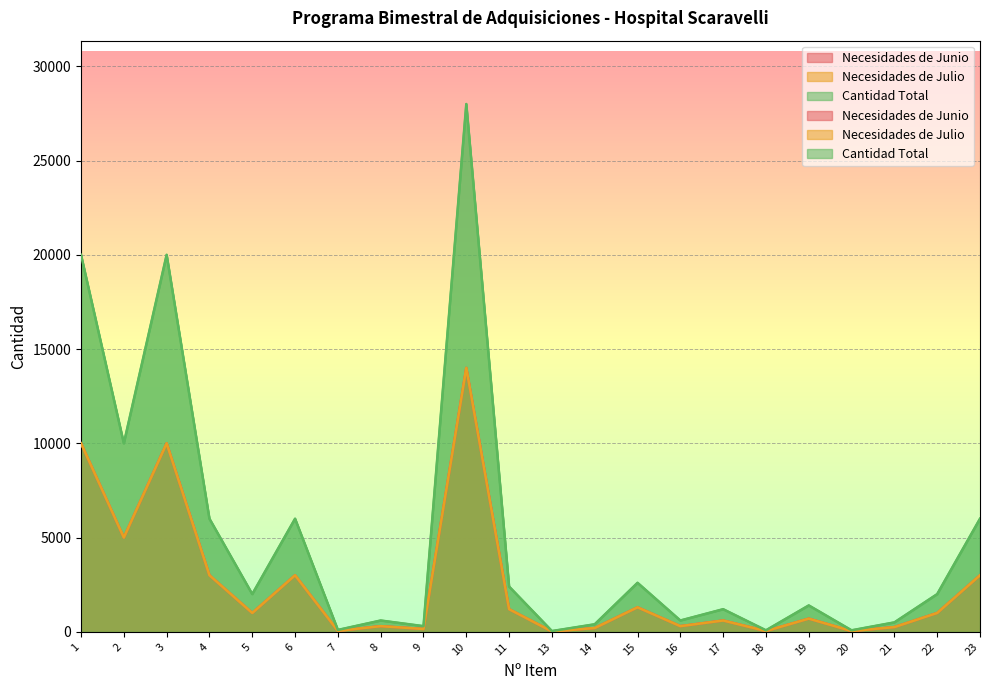

At which label is Necesidades de Julio closest to 7010?

2